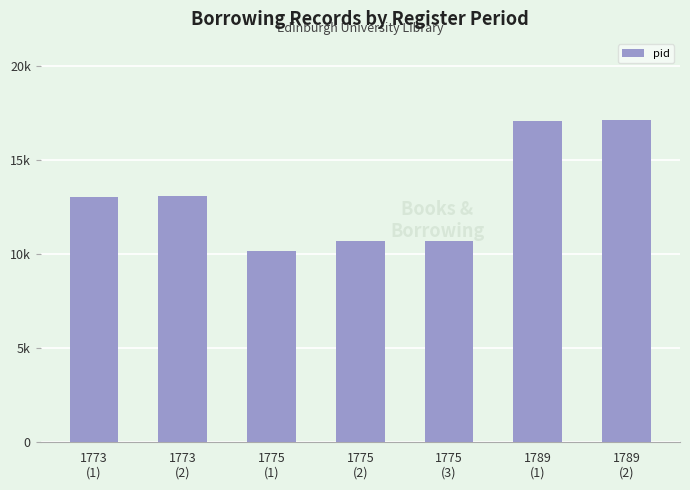

Are the bars horizontal?

No